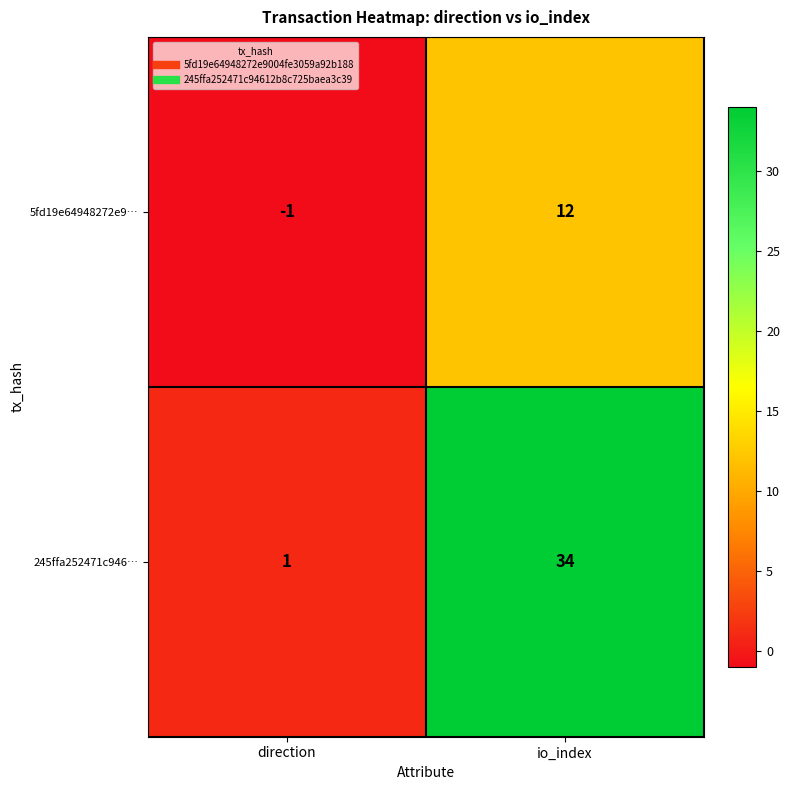

How many data points does each series have?

2